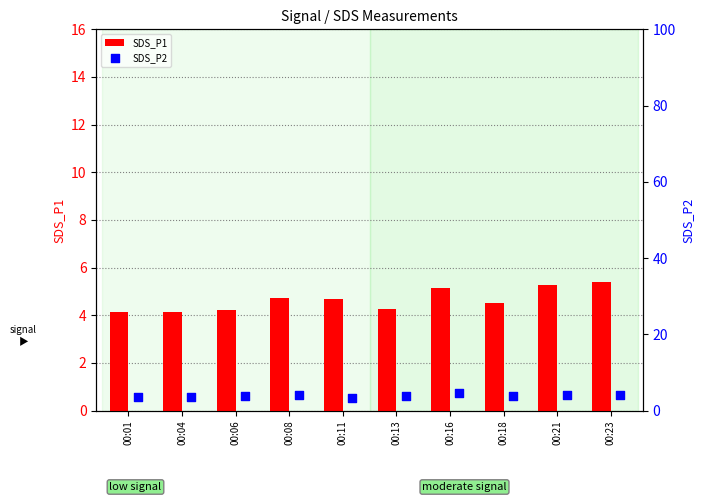

What are all the series names shown in the legend?

SDS_P1, SDS_P2